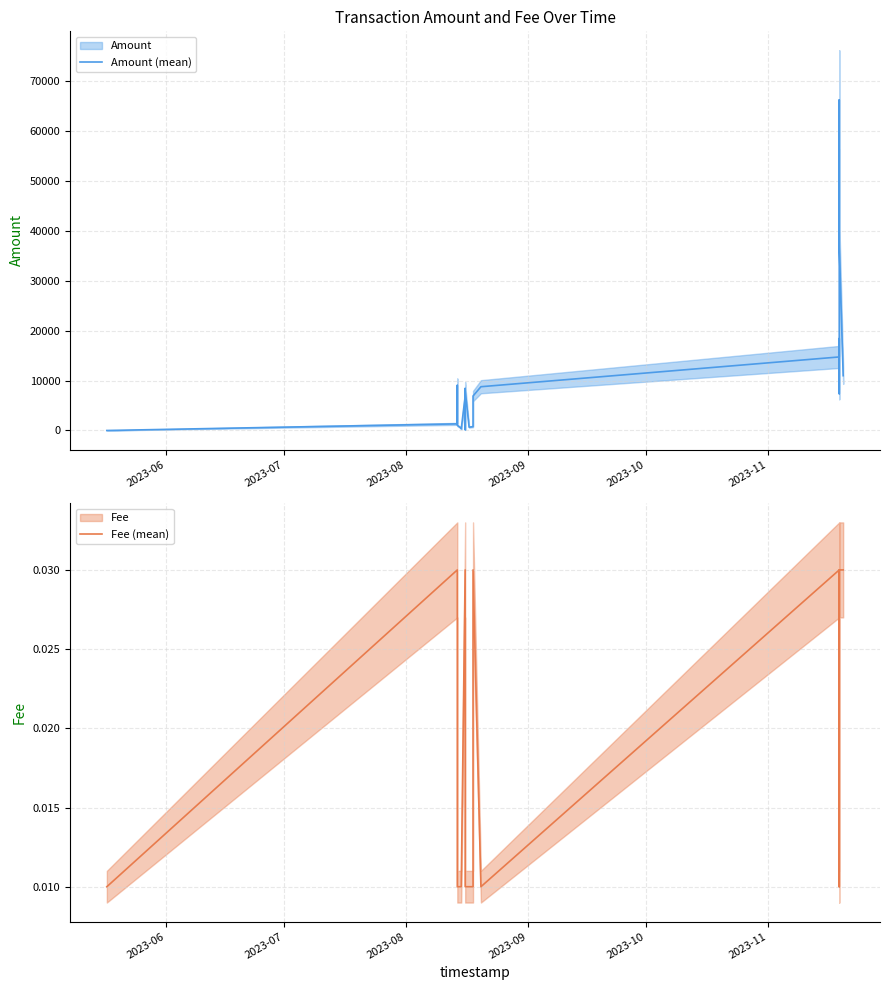

What are all the series names shown in the legend?

Amount (mean), Fee (mean)